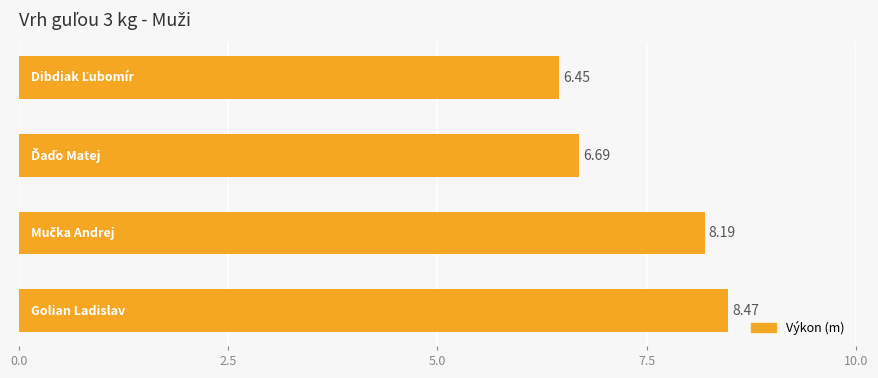

What is the difference between the maximum and minimum values?

2.0